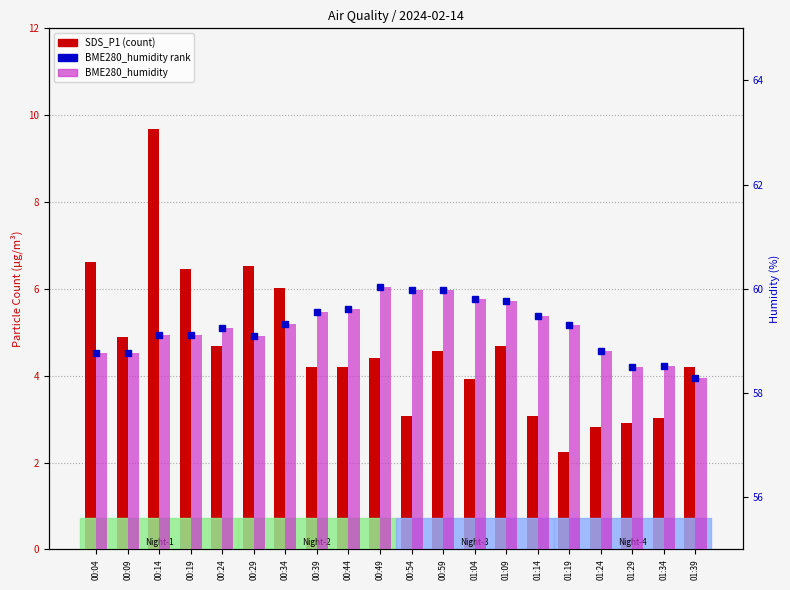

What is the difference between the maximum and minimum values in the BME280_humidity marker series?

1.8